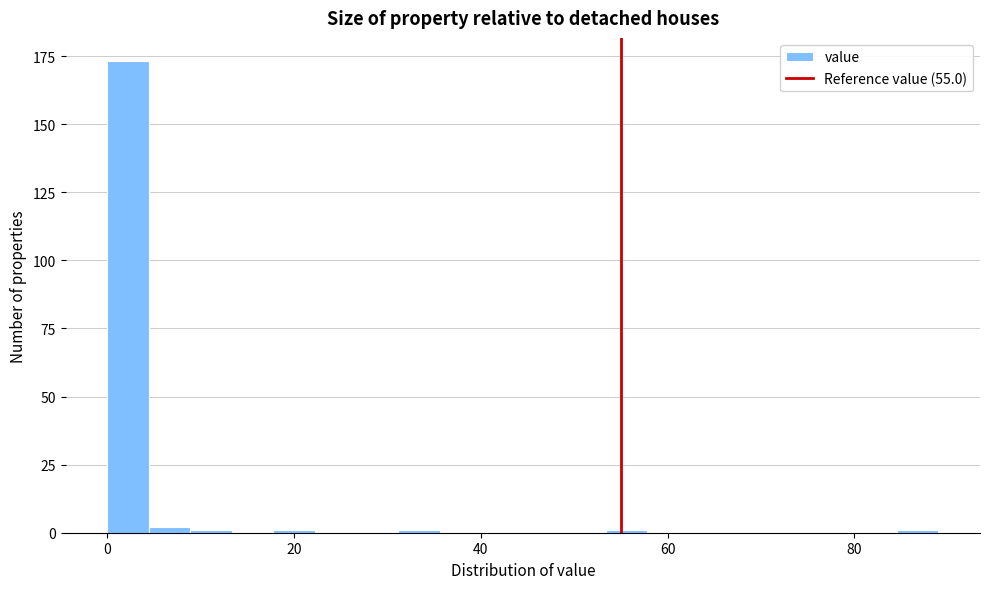

Read against the x-axis, roughly where is the centre of the tallest bar?

2